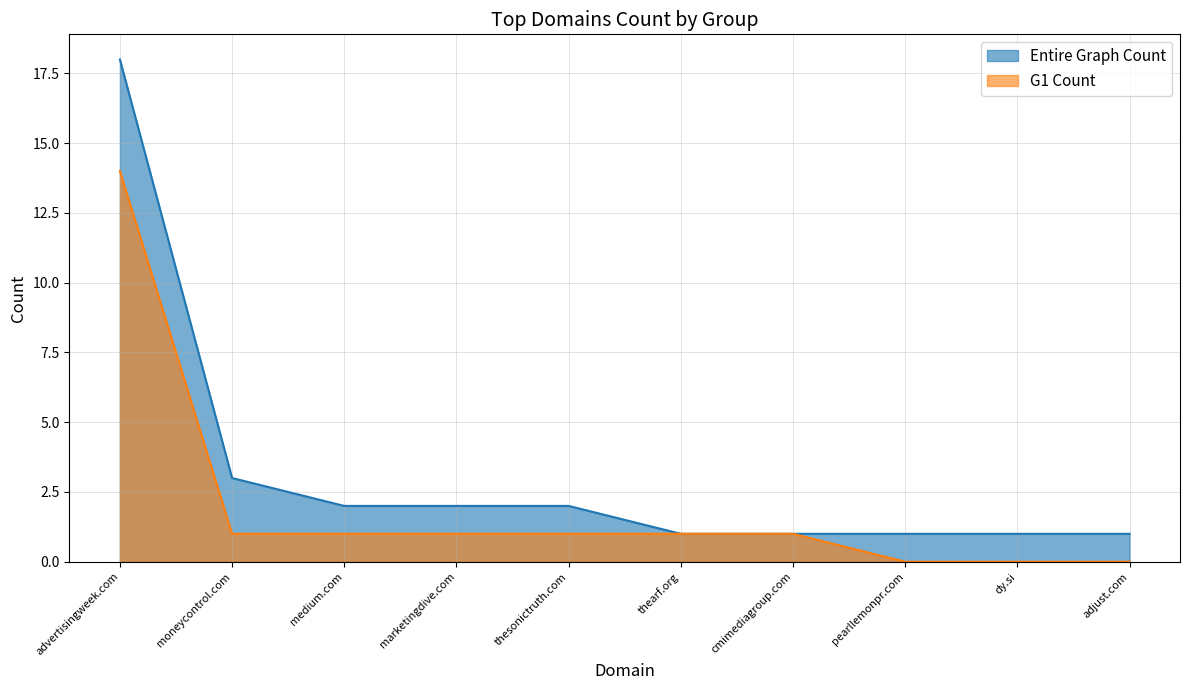

How many series are shown in this chart?

2